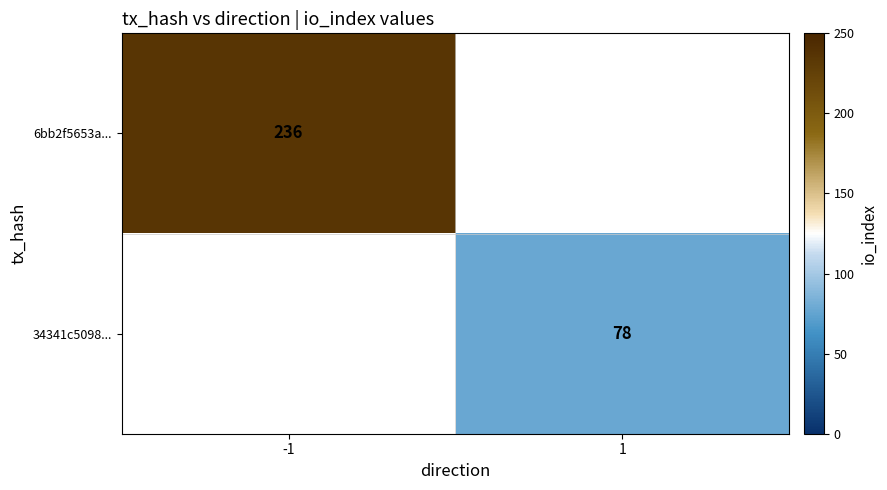

The 6bb2f5653a... series shows 316.6 at -1. True or false?

False